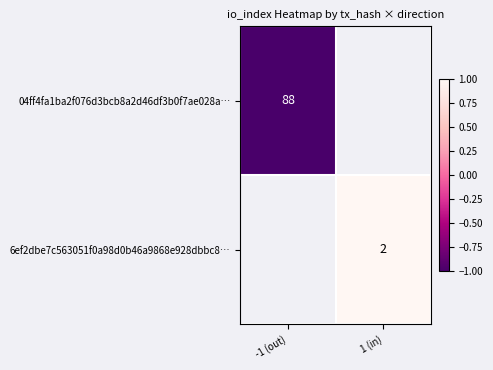

What is the minimum value shown in the chart?

-1.0